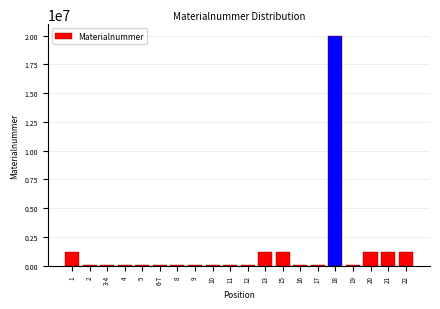

What is the greatest value displayed?

20006365